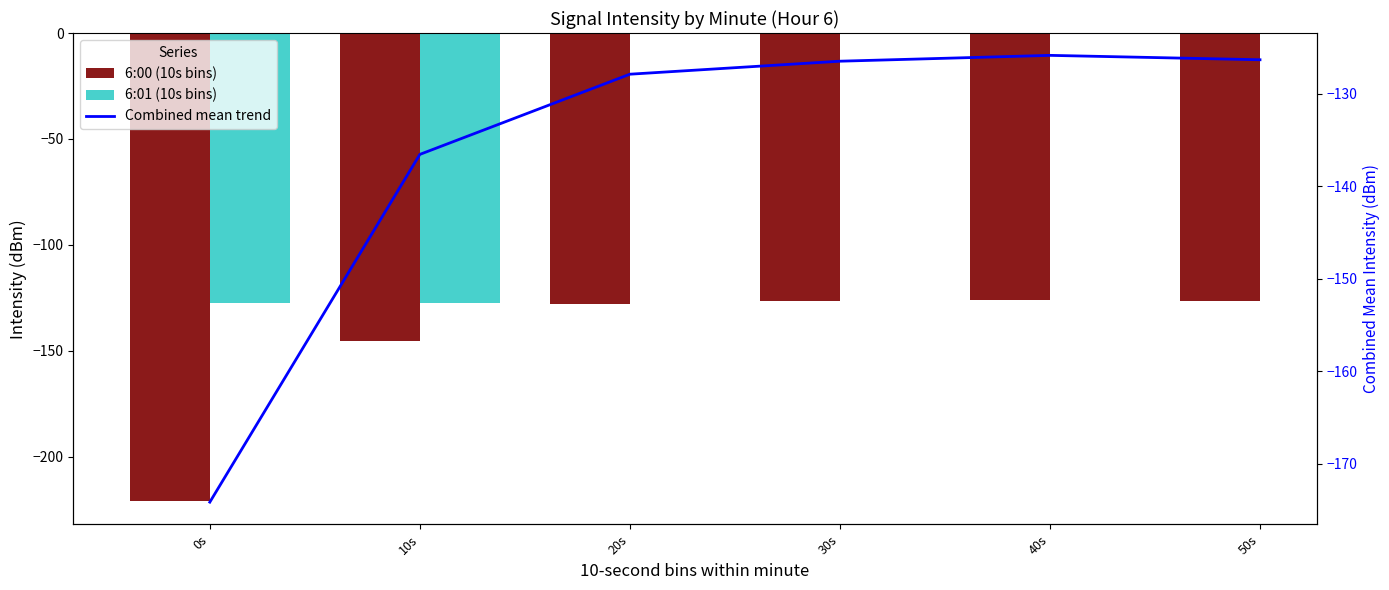

Which series has the largest total across all categories?

Combined mean trend